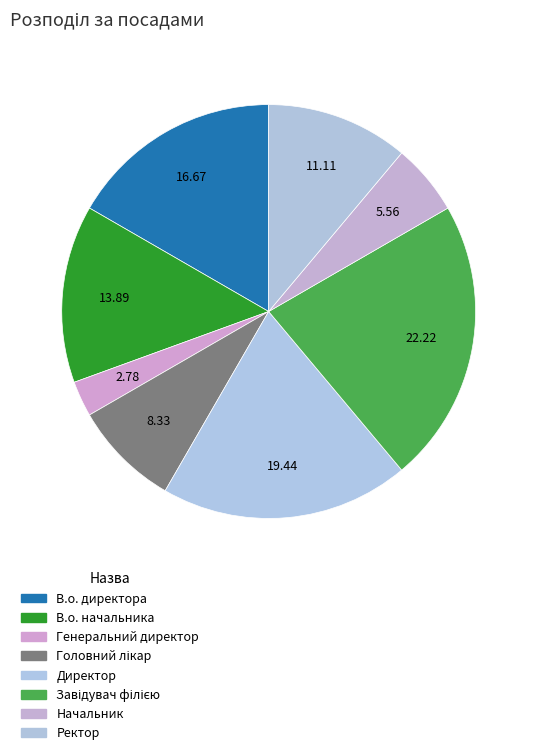

Count the number of slices in the pie.

8